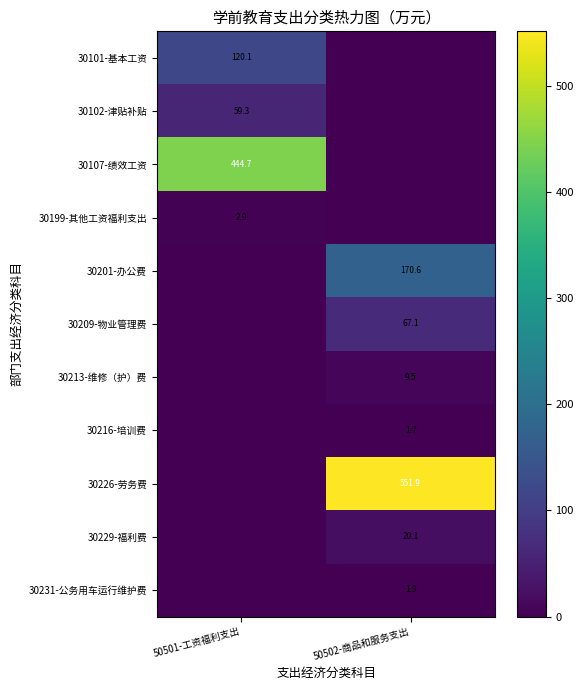

Is it true that 30216-培训费 equals 0.8 at 50502-商品和服务支出?

False